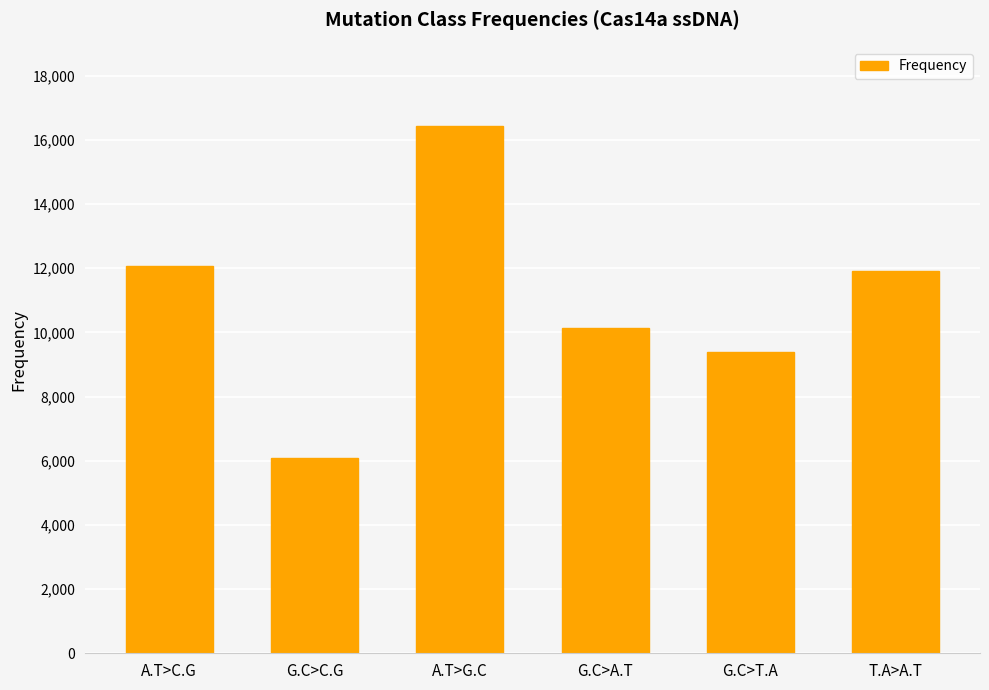

Rank the categories by value from lowest to highest.

G.C>C.G, G.C>T.A, G.C>A.T, T.A>A.T, A.T>C.G, A.T>G.C